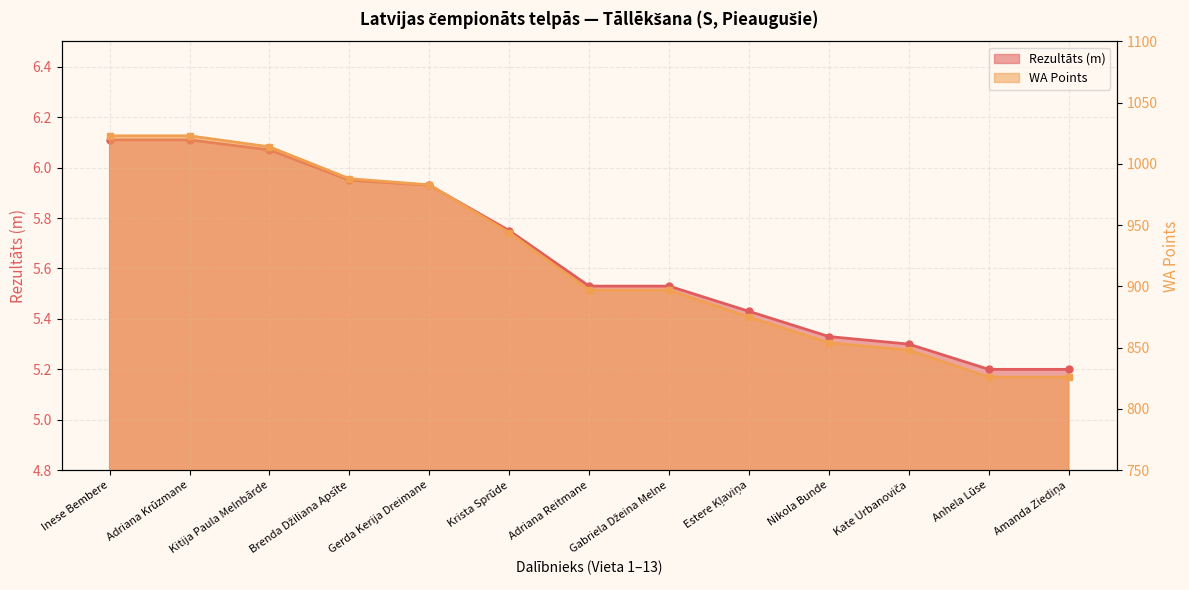

What are all the series names shown in the legend?

Rezultāts, WA Points